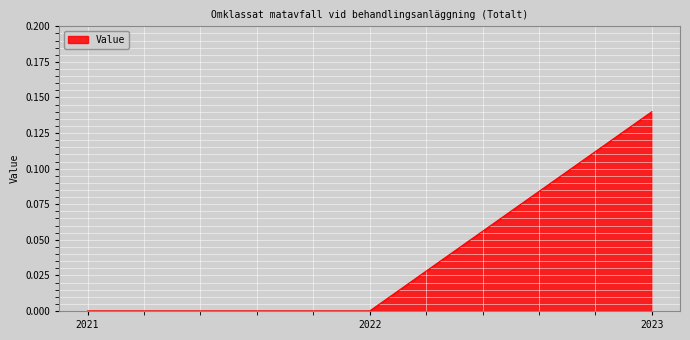

The chart shows a value of 0.1 at 2021. True or false?

False